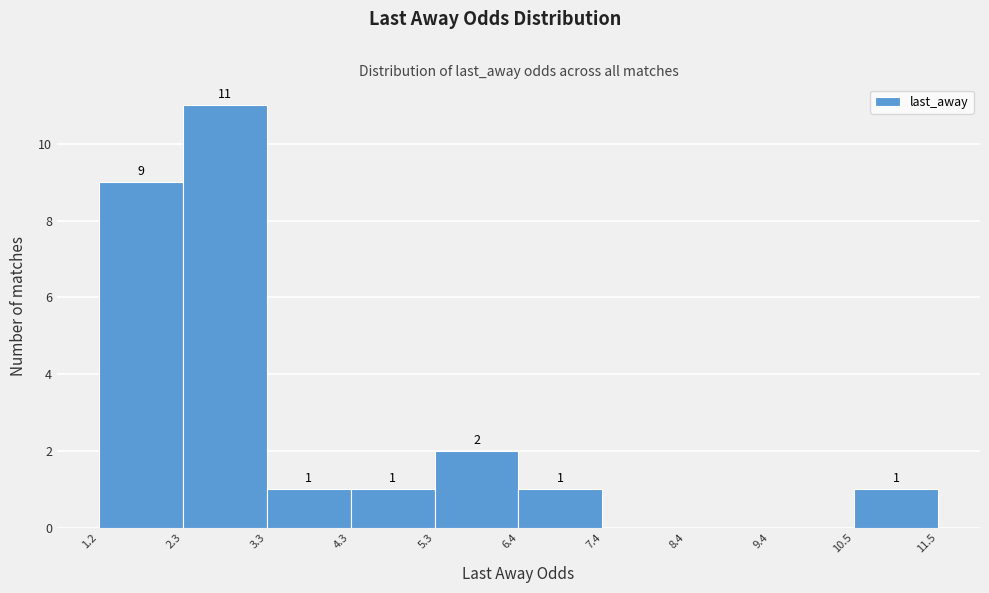

Over which range of the x-axis is the bar tallest?

2.3 to 3.3